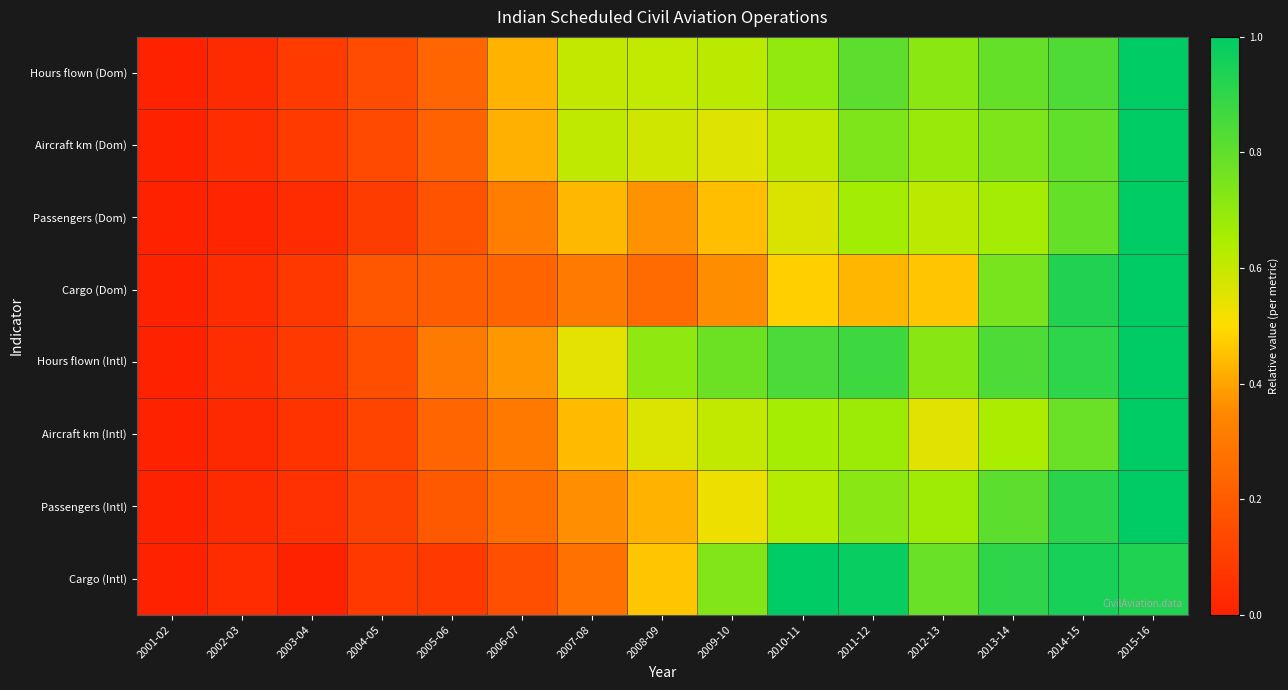

Reading left to right, list all the values displayed in this chart.

Hours flown (Dom): 2001-02=0.0	2002-03=0.0	2003-04=0.1	2004-05=0.1	2005-06=0.2	2006-07=0.4	2007-08=0.6	2008-09=0.6	2009-10=0.6	2010-11=0.7	2011-12=0.8	2012-13=0.7	2013-14=0.8	2014-15=0.8	2015-16=1.0
Aircraft km (Dom): 2001-02=0.0	2002-03=0.0	2003-04=0.1	2004-05=0.1	2005-06=0.2	2006-07=0.4	2007-08=0.6	2008-09=0.6	2009-10=0.6	2010-11=0.6	2011-12=0.7	2012-13=0.7	2013-14=0.7	2014-15=0.8	2015-16=1.0
Passengers (Dom): 2001-02=0.0	2002-03=0.0	2003-04=0.0	2004-05=0.1	2005-06=0.2	2006-07=0.3	2007-08=0.4	2008-09=0.4	2009-10=0.4	2010-11=0.6	2011-12=0.7	2012-13=0.6	2013-14=0.7	2014-15=0.8	2015-16=1.0
Cargo (Dom): 2001-02=0.0	2002-03=0.0	2003-04=0.1	2004-05=0.2	2005-06=0.2	2006-07=0.2	2007-08=0.3	2008-09=0.3	2009-10=0.4	2010-11=0.5	2011-12=0.4	2012-13=0.5	2013-14=0.8	2014-15=0.9	2015-16=1.0
Hours flown (Intl): 2001-02=0.0	2002-03=0.0	2003-04=0.1	2004-05=0.2	2005-06=0.3	2006-07=0.4	2007-08=0.5	2008-09=0.7	2009-10=0.8	2010-11=0.8	2011-12=0.9	2012-13=0.7	2013-14=0.8	2014-15=0.9	2015-16=1.0
Aircraft km (Intl): 2001-02=0.0	2002-03=0.0	2003-04=0.1	2004-05=0.1	2005-06=0.2	2006-07=0.3	2007-08=0.4	2008-09=0.6	2009-10=0.6	2010-11=0.7	2011-12=0.7	2012-13=0.5	2013-14=0.7	2014-15=0.8	2015-16=1.0
Passengers (Intl): 2001-02=0.0	2002-03=0.0	2003-04=0.1	2004-05=0.1	2005-06=0.2	2006-07=0.3	2007-08=0.4	2008-09=0.4	2009-10=0.5	2010-11=0.6	2011-12=0.7	2012-13=0.7	2013-14=0.8	2014-15=0.9	2015-16=1.0
Cargo (Intl): 2001-02=0.0	2002-03=0.0	2003-04=0.0	2004-05=0.1	2005-06=0.1	2006-07=0.2	2007-08=0.3	2008-09=0.5	2009-10=0.7	2010-11=1.0	2011-12=1.0	2012-13=0.8	2013-14=0.9	2014-15=1.0	2015-16=0.9